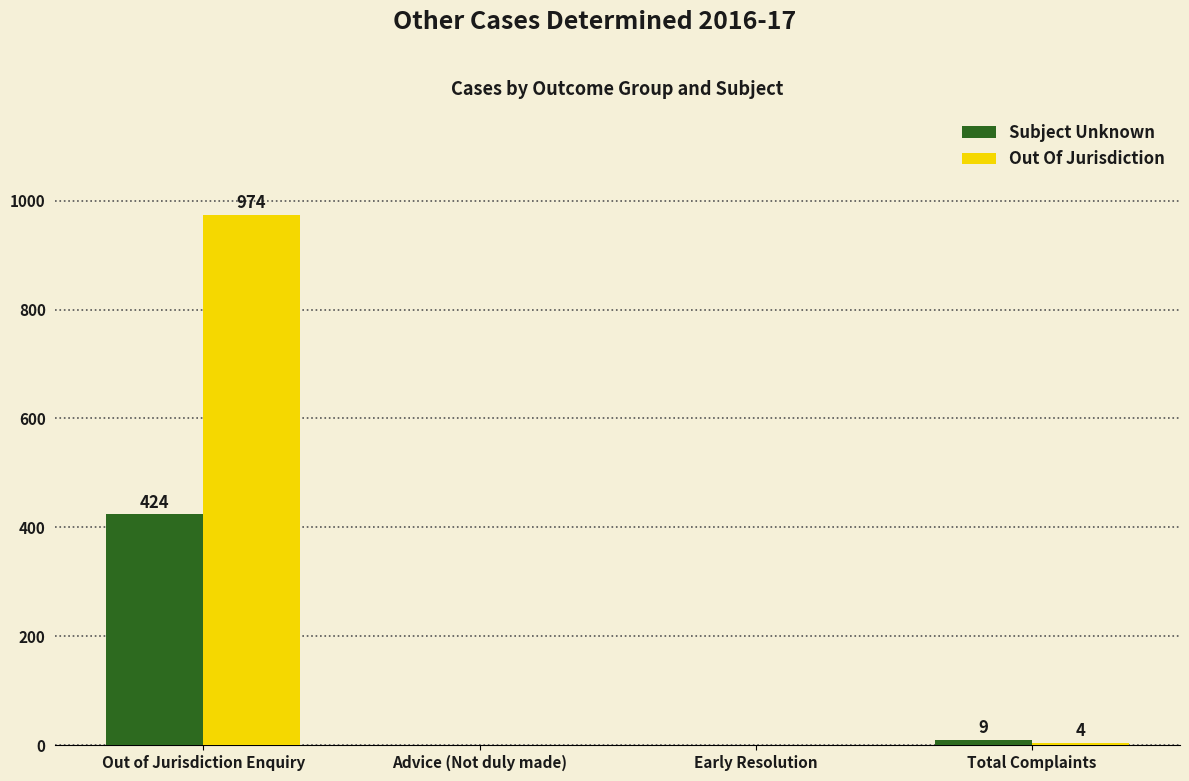

Which label corresponds to the largest value in the chart?

Out of Jurisdiction Enquiry